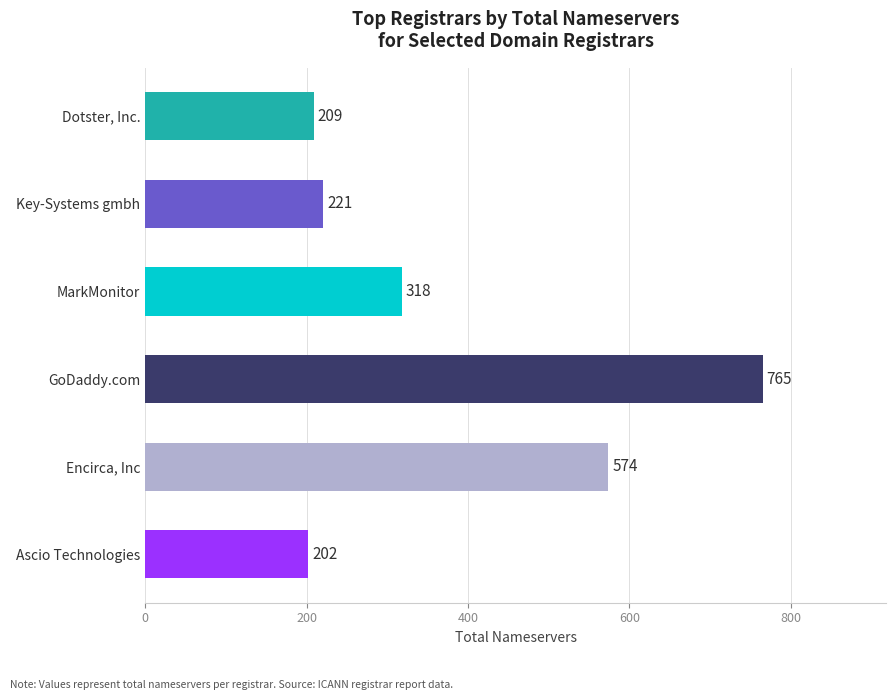

Which label corresponds to the largest value in the chart?

GoDaddy.com